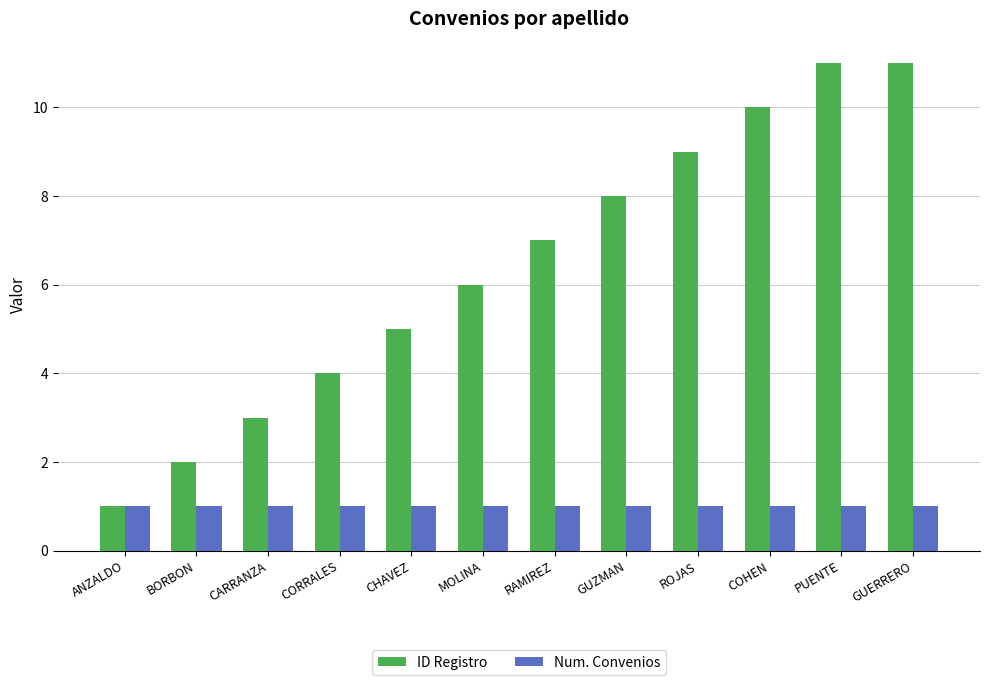

What is the difference between the ID Registro values at CHAVEZ and ROJAS?

4